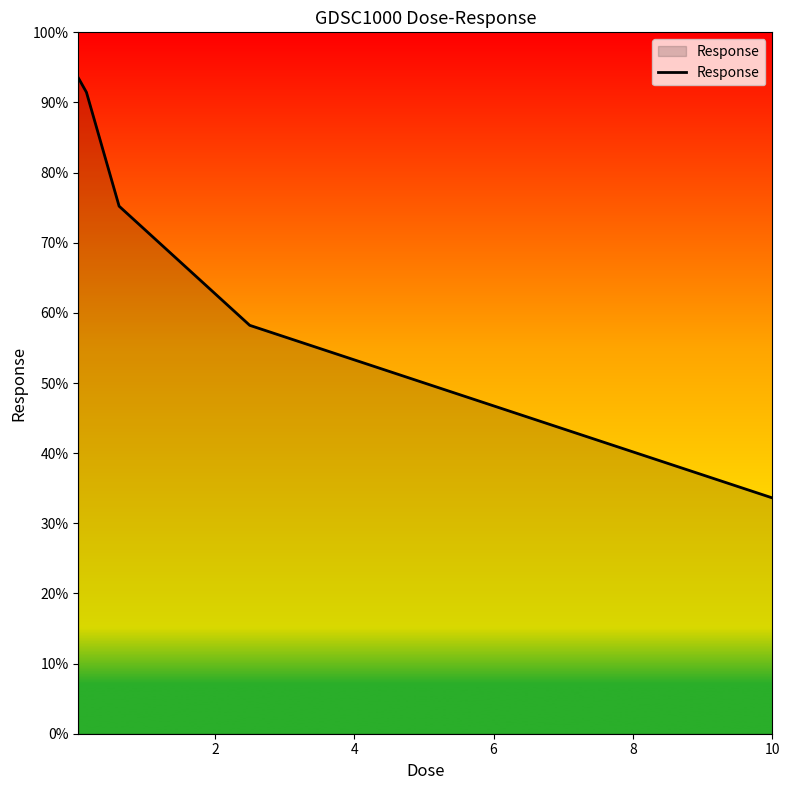

What is the average value?

70.4